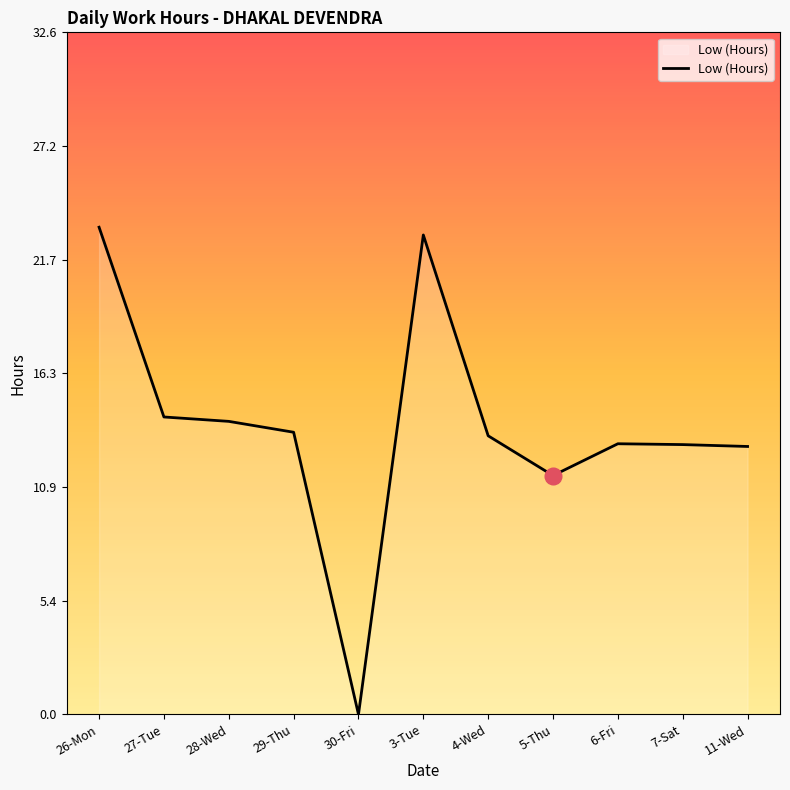

True or false: the data shows 12.9 at 7-Sat.

True